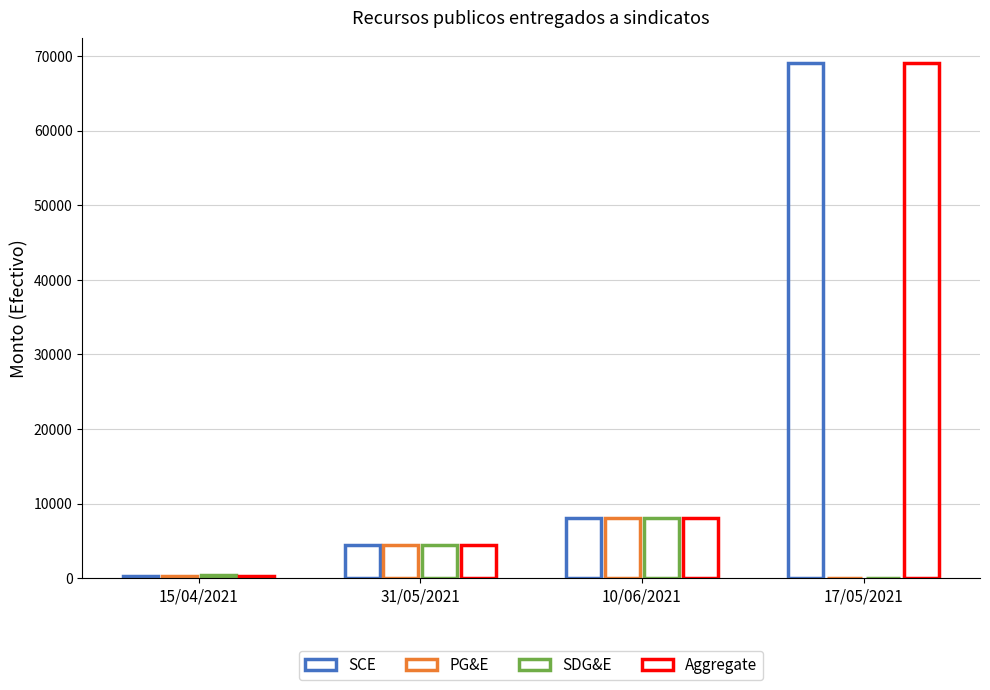

Which label corresponds to the largest value in the chart?

17/05/2021